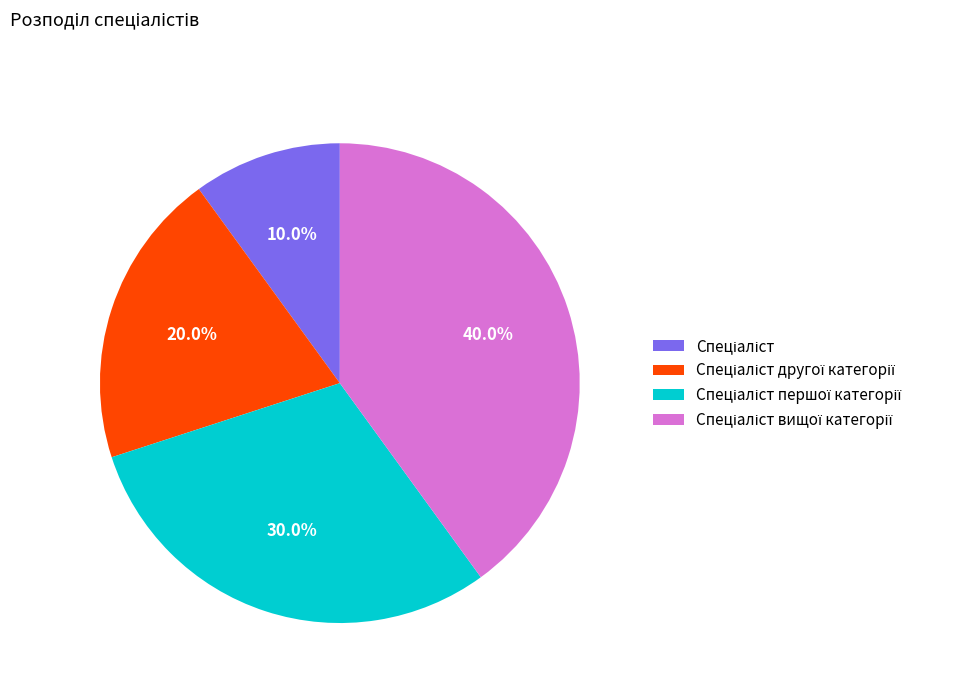

To the nearest percent, what is the average slice percentage?

25%